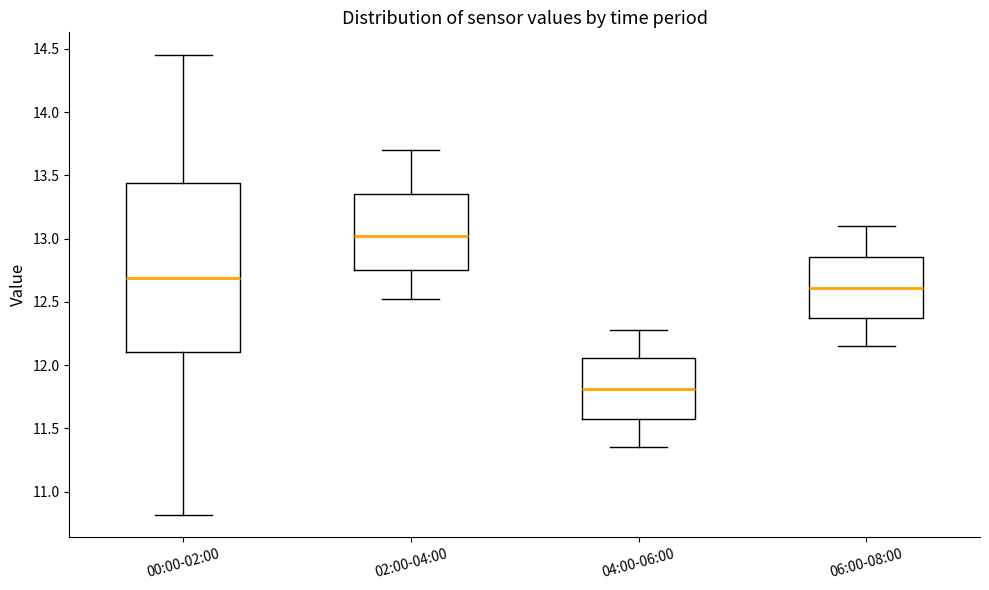

Reading left to right, transcribe this box plot: for each box, give where its median line is, the range the box spans, and where its two whiskers end, as read against the y-axis. The values are not printed on the chart, so give them approximately, as read against the axis.

00:00-02:00: median 12.70, box 12.10 to 13.45, whiskers 10.80 to 14.45
02:00-04:00: median 13.05, box 12.75 to 13.35, whiskers 12.50 to 13.70
04:00-06:00: median 11.80, box 11.55 to 12.05, whiskers 11.35 to 12.30
06:00-08:00: median 12.60, box 12.35 to 12.85, whiskers 12.15 to 13.10